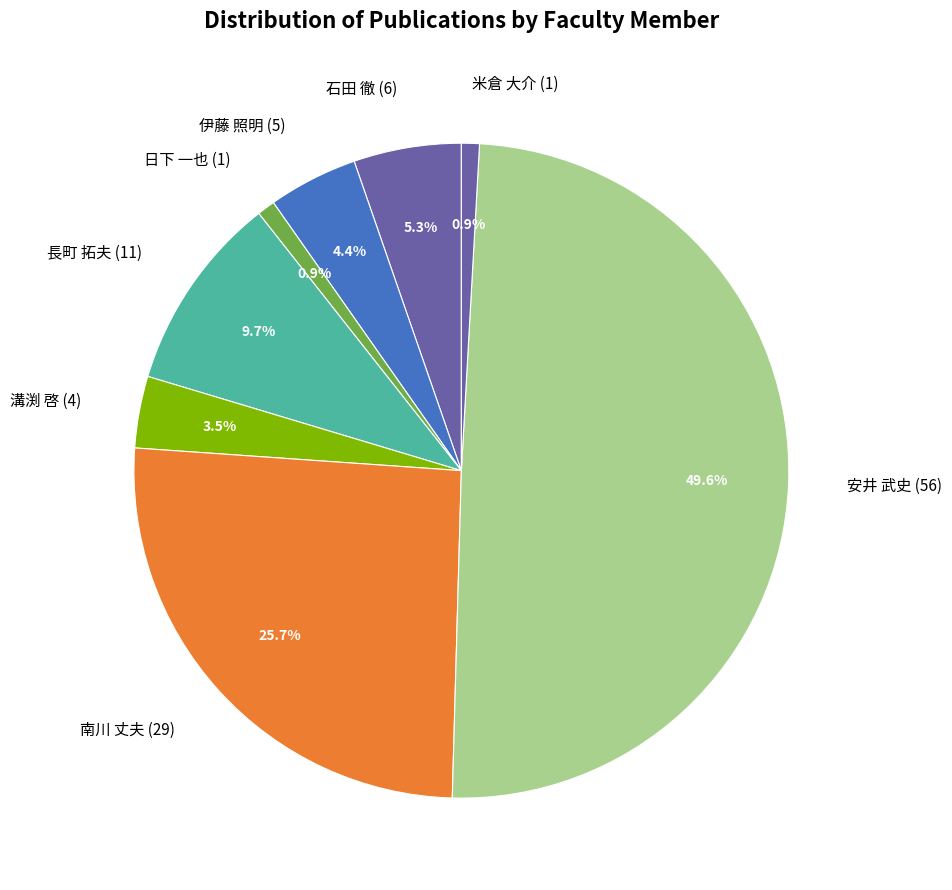

What is the largest slice in the pie chart?

安井 武史 (56)